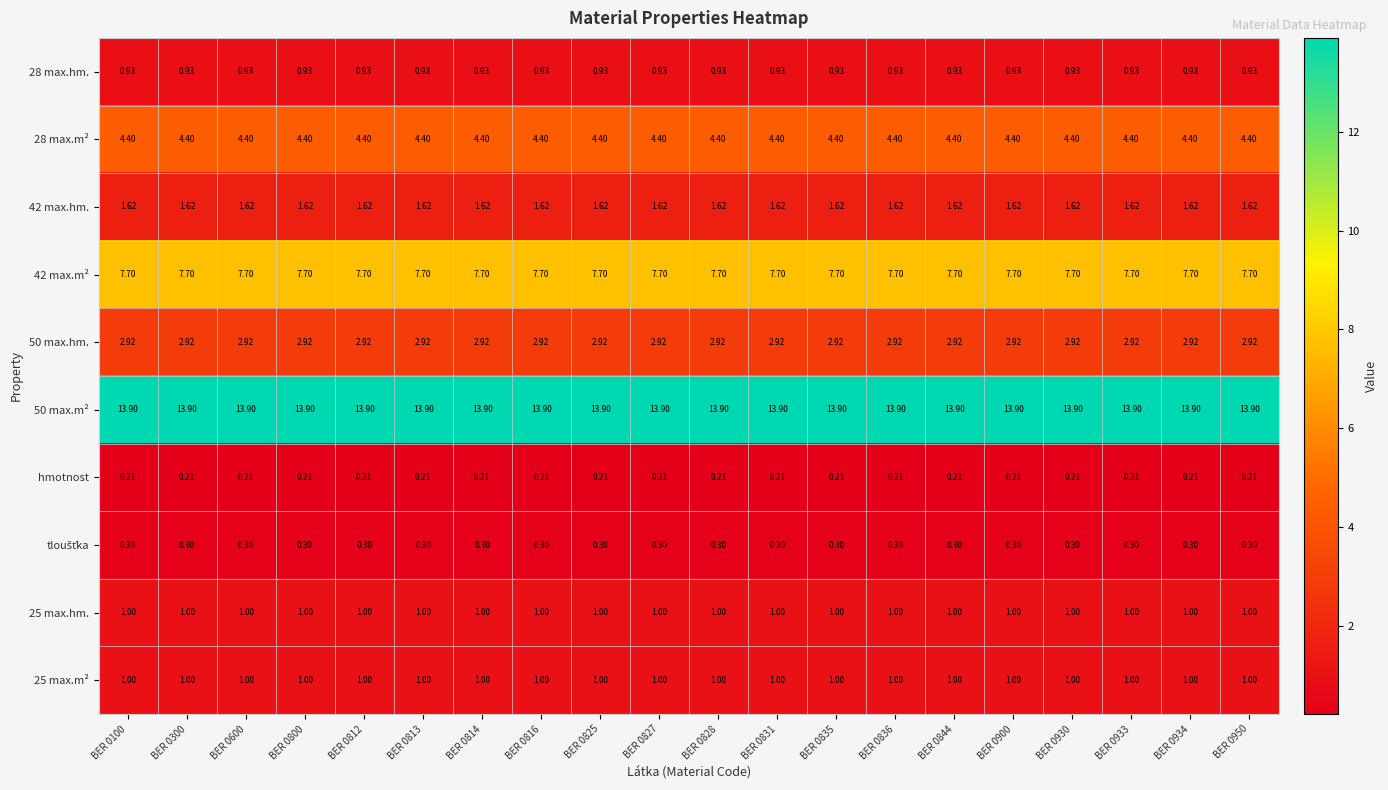

What is the total value across all series at BER 0814?

34.0